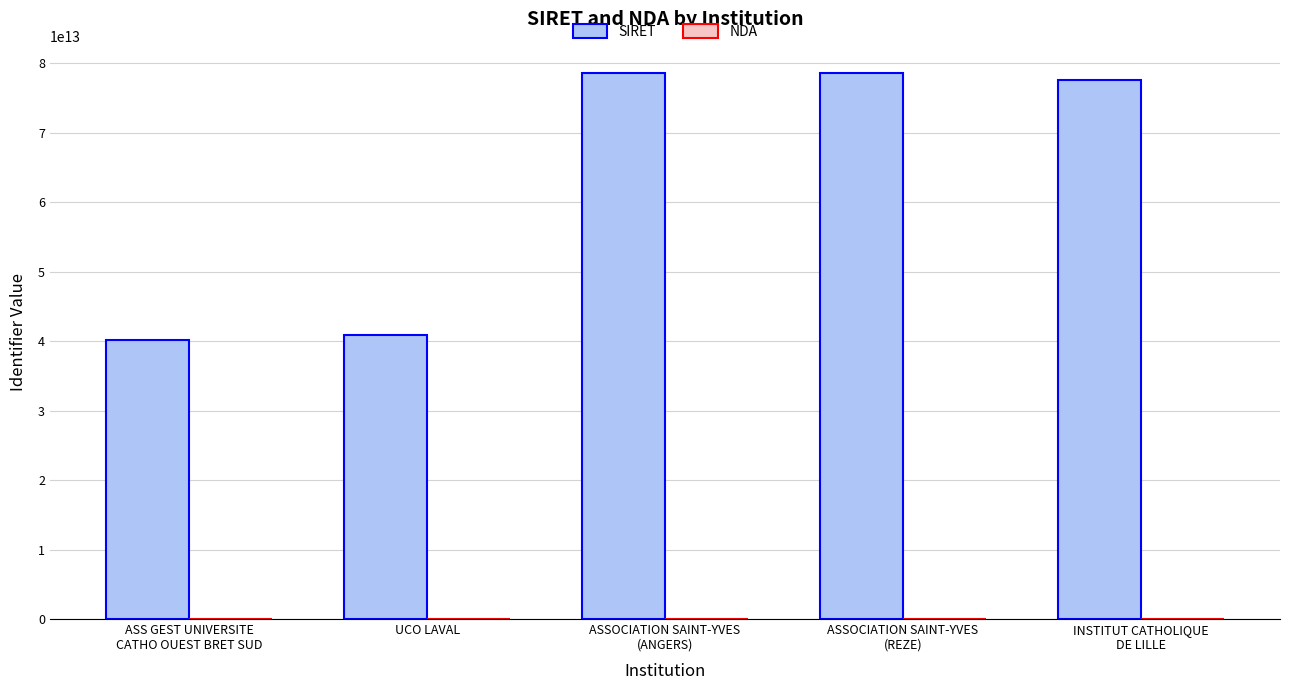

Which series has the largest total across all categories?

SIRET